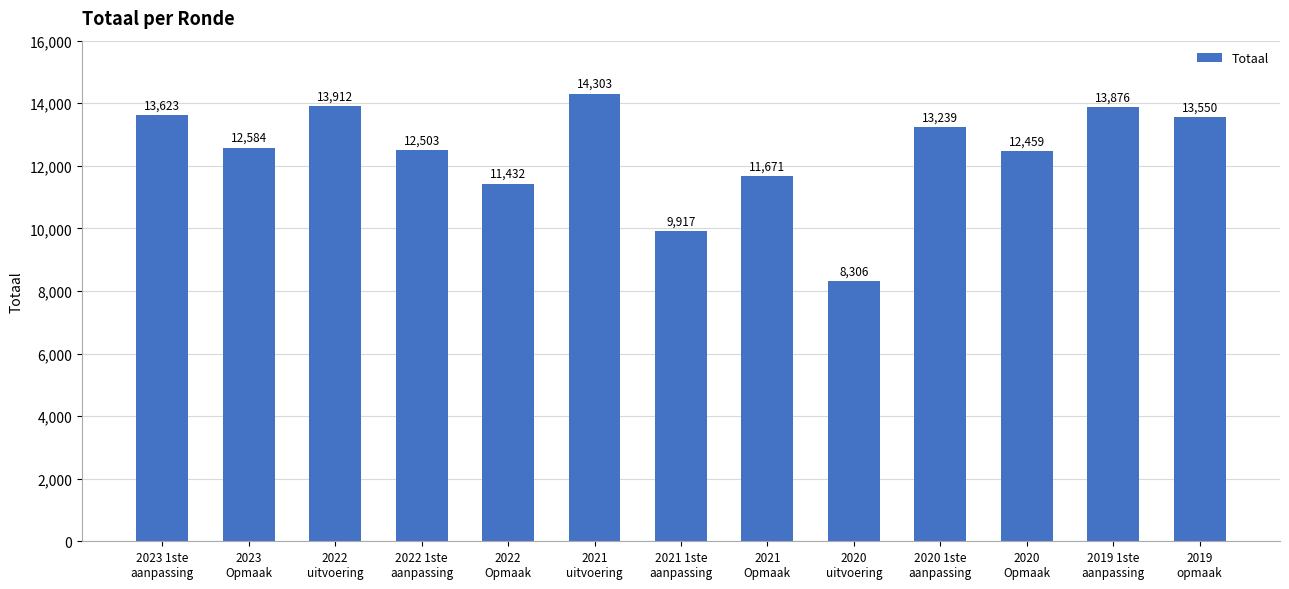

What is the change in value from 2021 1ste
aanpassing to 2020 1ste
aanpassing?

+3322